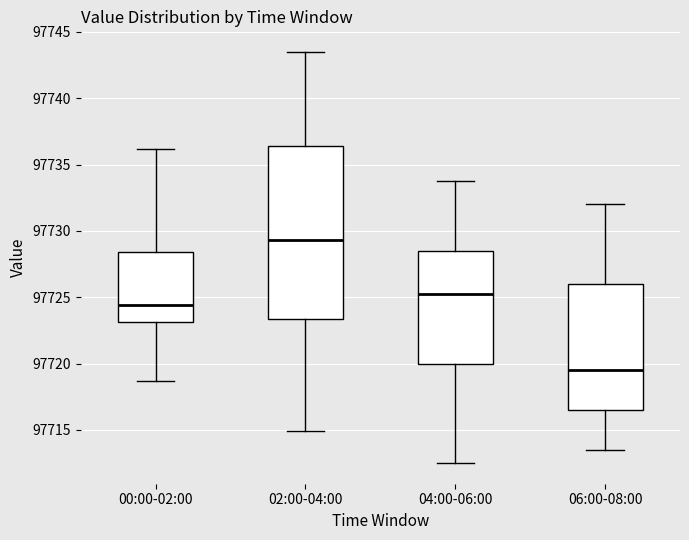

Which box's median line is the lowest?

06:00-08:00